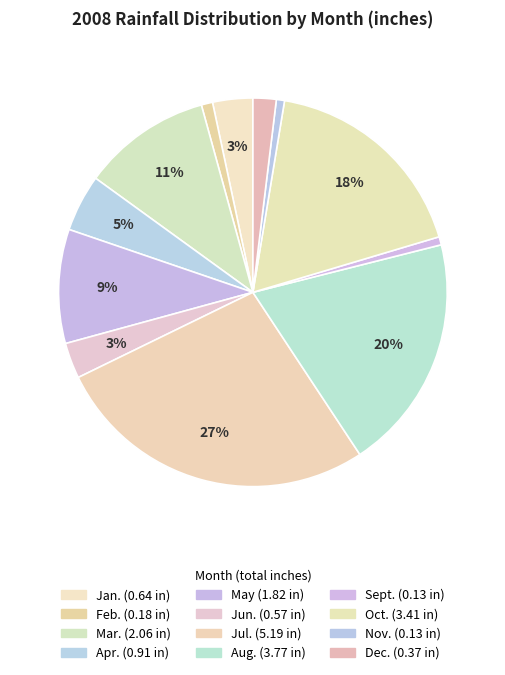

Does May represent more than half of the total?

No